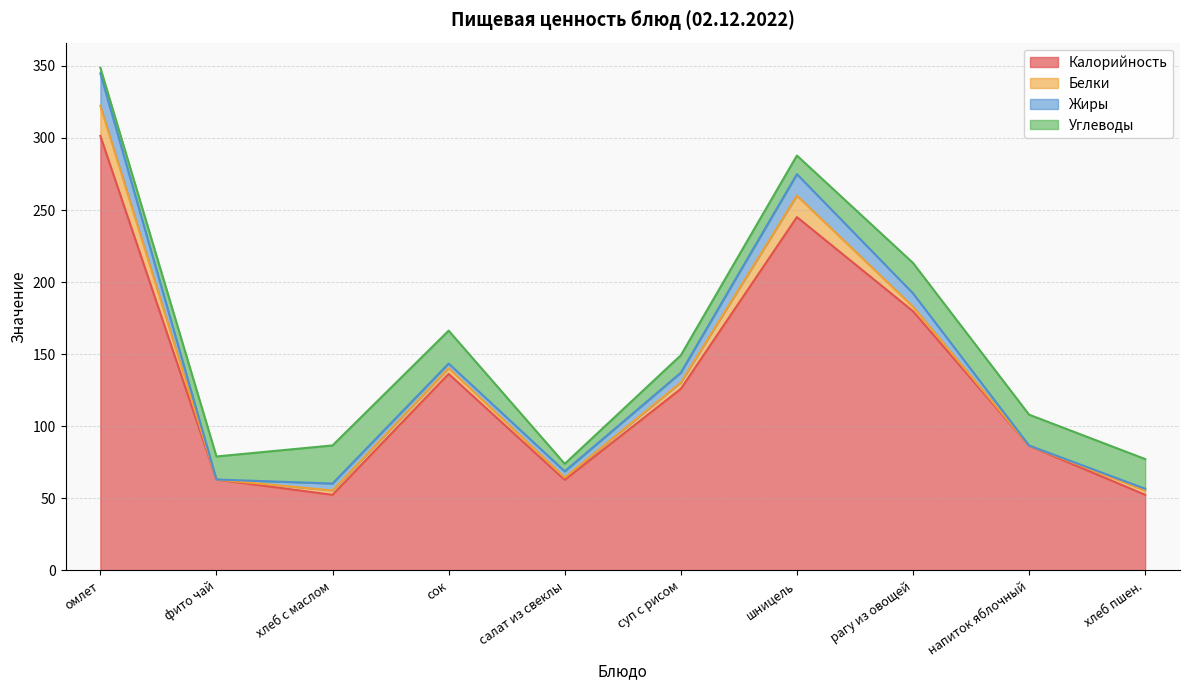

What are all the series names shown in the legend?

Калорийность, Белки, Жиры, Углеводы